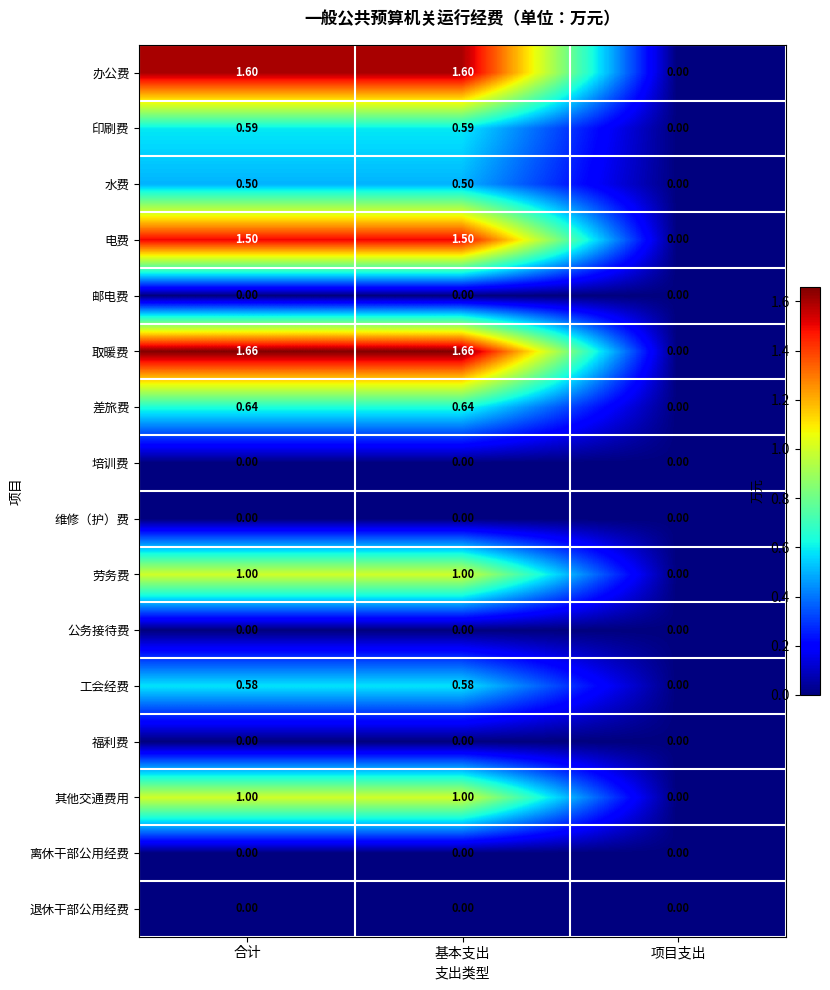

Is the value of 劳务费 at 项目支出 greater than the value of 水费 at 合计?

No